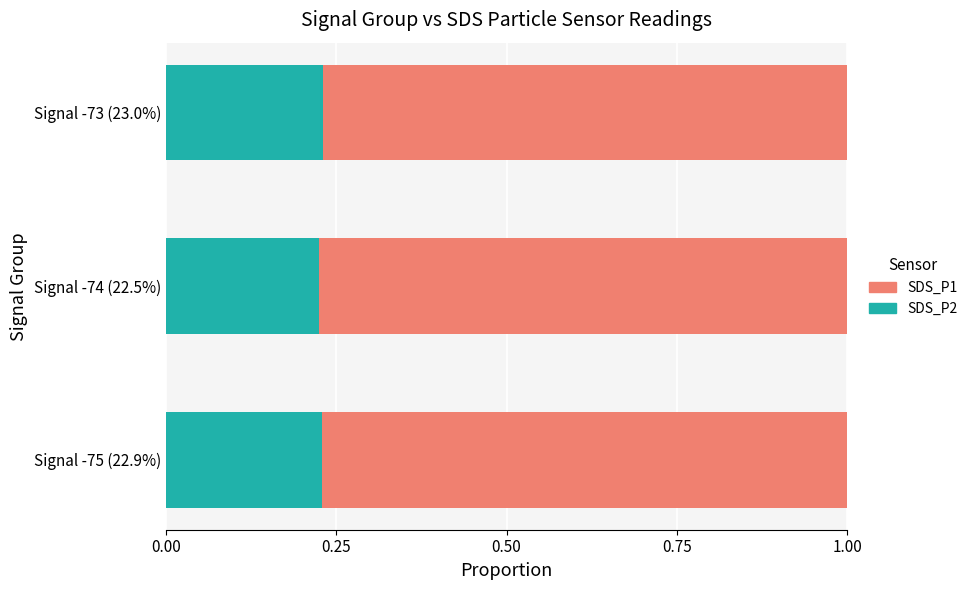

Is it true that SDS_P2 equals 0.4 at Signal -75 (22.9%)?

False